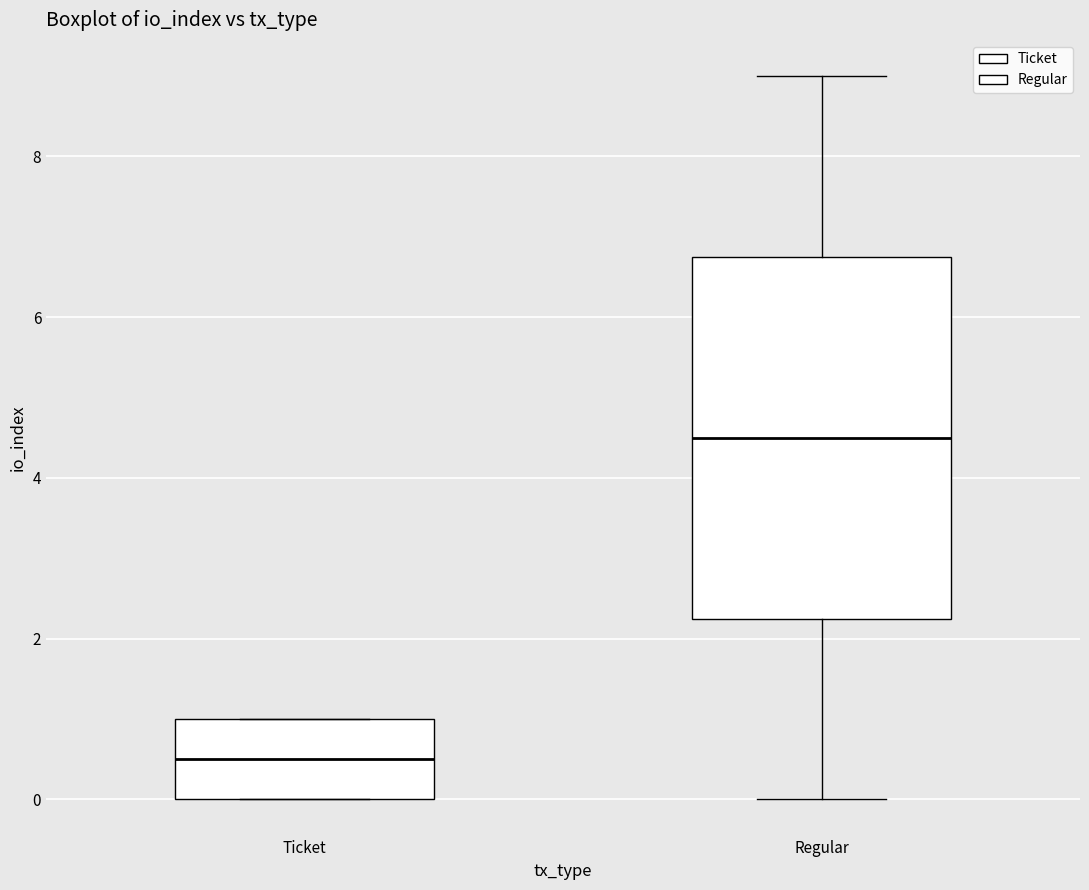

Reading left to right, read every box against the y-axis: the position of its median line, the range the box covers, and the ends of its whiskers. The values are not printed on the chart, so give them approximately, as read against the axis.

Ticket: median 0.6, box 0.0 to 1.0, whiskers 0.0 to 1.0
Regular: median 4.6, box 2.2 to 6.8, whiskers 0.0 to 9.0